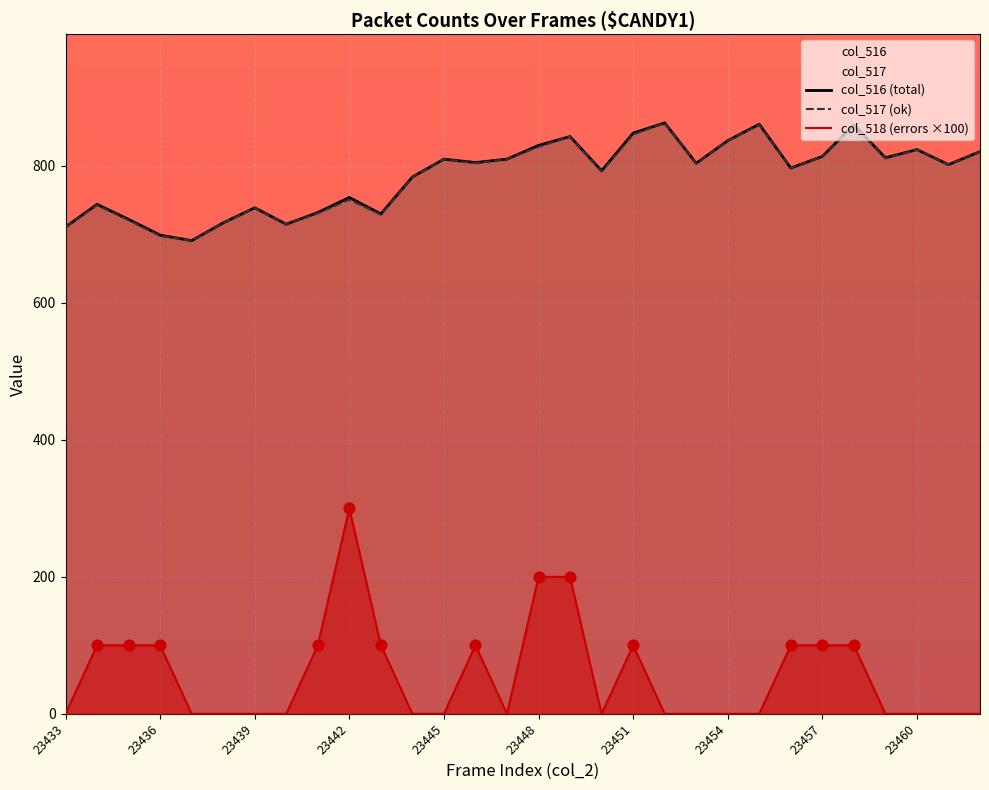

What are all the series names shown in the legend?

col_516 (total), col_517 (ok), col_518 (errors ×100)